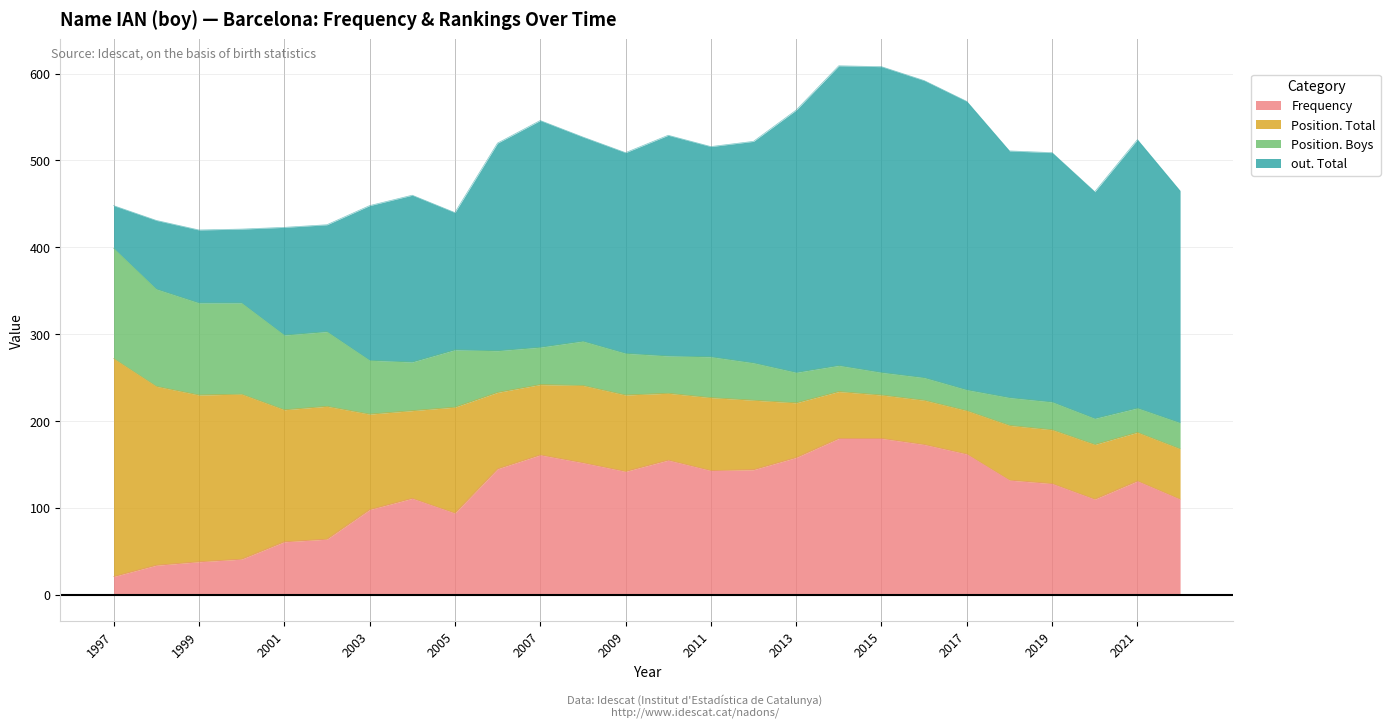

Reading left to right, what are all the values shown in this chart?

Frequency: 1997=21	1998=34	1999=38	2000=41	2001=61	2002=64	2003=98	2004=111	2005=94	2006=145	2007=161	2008=152	2009=142	2010=155	2011=143	2012=144	2013=158	2014=180	2015=180	2016=173	2017=162	2018=132	2019=128	2020=110	2021=131	2022=110
Position. Total: 1997=251	1998=206	1999=192	2000=190	2001=152	2002=153	2003=110	2004=101	2005=122	2006=88	2007=81	2008=89	2009=88	2010=77	2011=84	2012=80	2013=63	2014=54	2015=50	2016=51	2017=50	2018=63	2019=62	2020=63	2021=56	2022=58
Position. Boys: 1997=127	1998=112	1999=106	2000=105	2001=86	2002=86	2003=62	2004=56	2005=66	2006=48	2007=43	2008=51	2009=48	2010=43	2011=47	2012=43	2013=35	2014=30	2015=26	2016=26	2017=24	2018=32	2019=32	2020=30	2021=28	2022=30
out. Total: 1997=49	1998=79	1999=84	2000=85	2001=124	2002=123	2003=178	2004=192	2005=158	2006=239	2007=261	2008=235	2009=231	2010=254	2011=242	2012=255	2013=302	2014=345	2015=352	2016=342	2017=332	2018=284	2019=287	2020=261	2021=309	2022=267